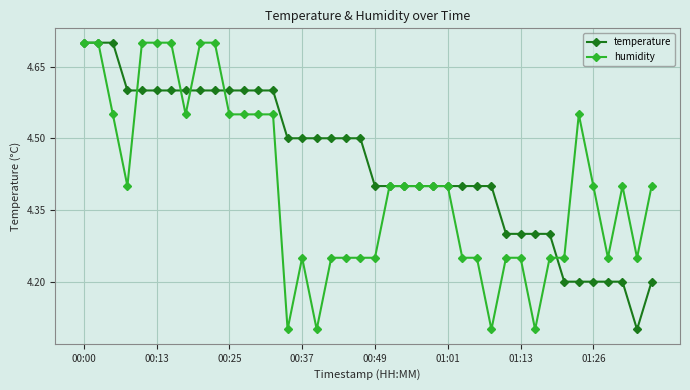

Rank the series by their average value, from lowest to highest.

humidity, temperature